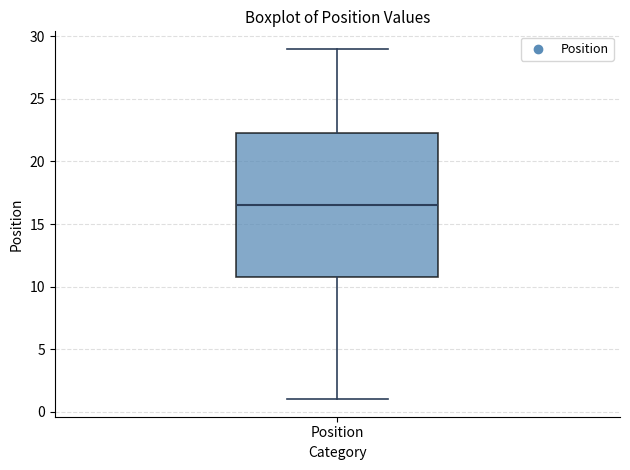

Transcribe this box plot: give where the median line is, the range the box spans, and where the two whiskers end, as read against the y-axis. The values are not printed on the chart, so give them approximately, as read against the axis.

median 16.5, box 11.0 to 22.5, whiskers 1.0 to 29.0